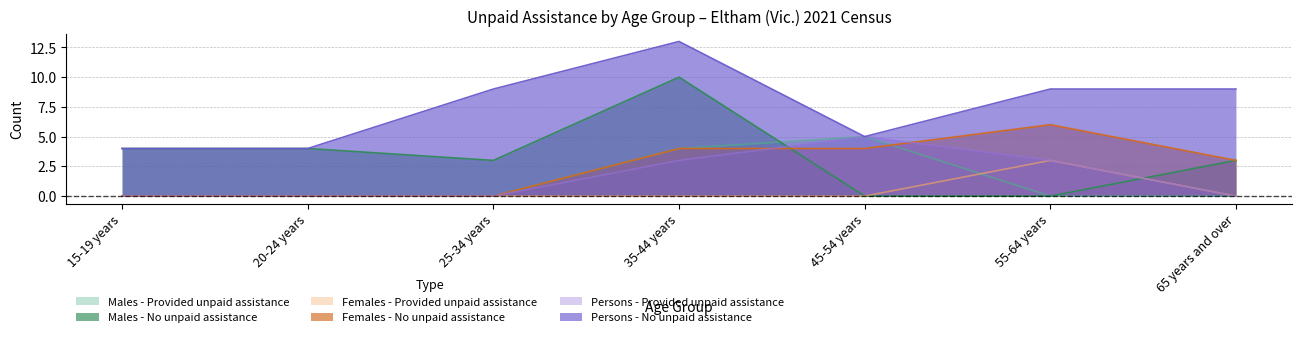

What is the difference between the maximum and minimum values in the Females - No unpaid assistance series?

6